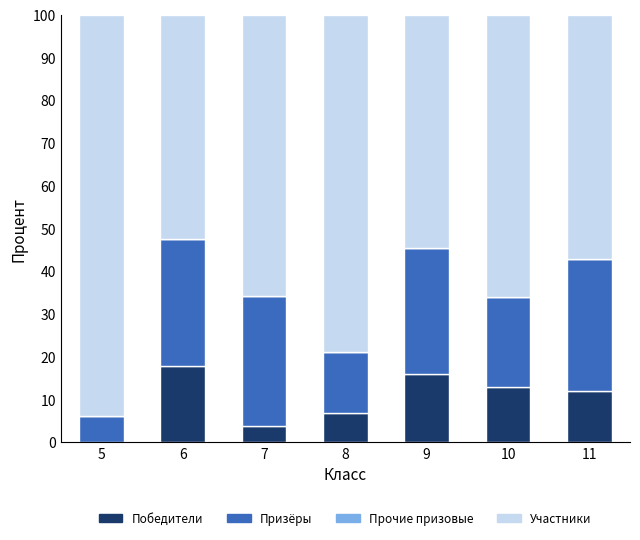

True or false: Победители has a value of 5.3 at 9.

False